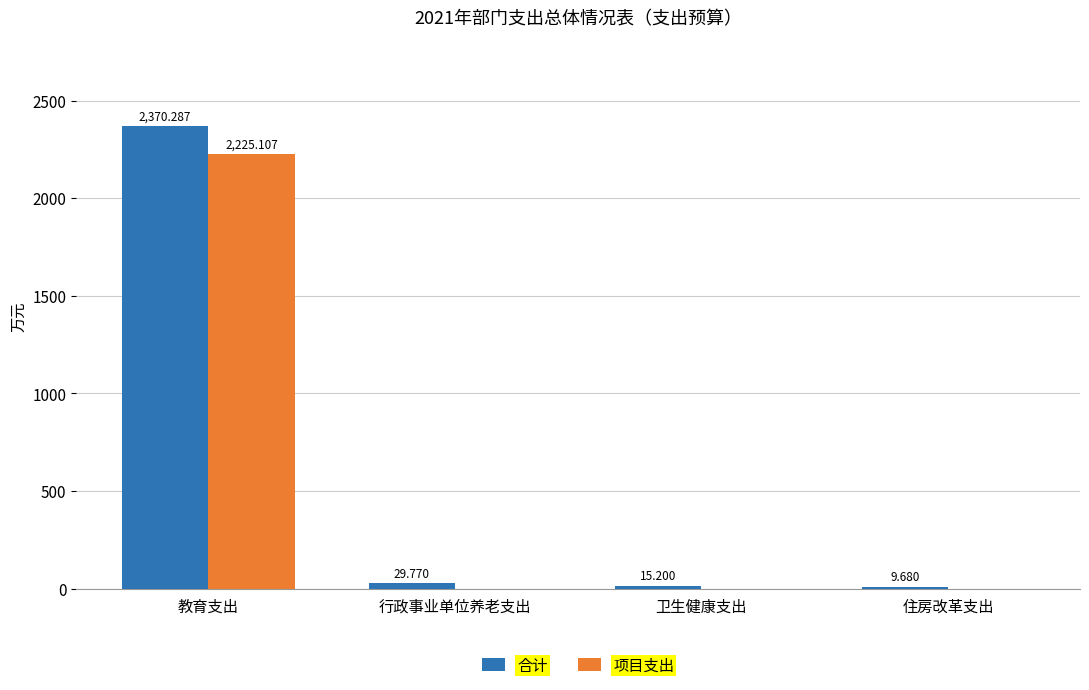

What is the maximum value shown in the chart?

2370.3